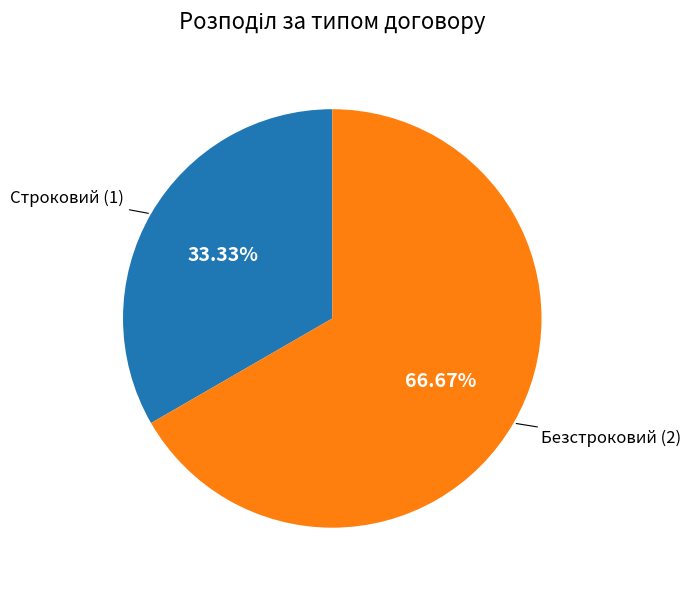

Is there a majority slice in this chart?

Yes